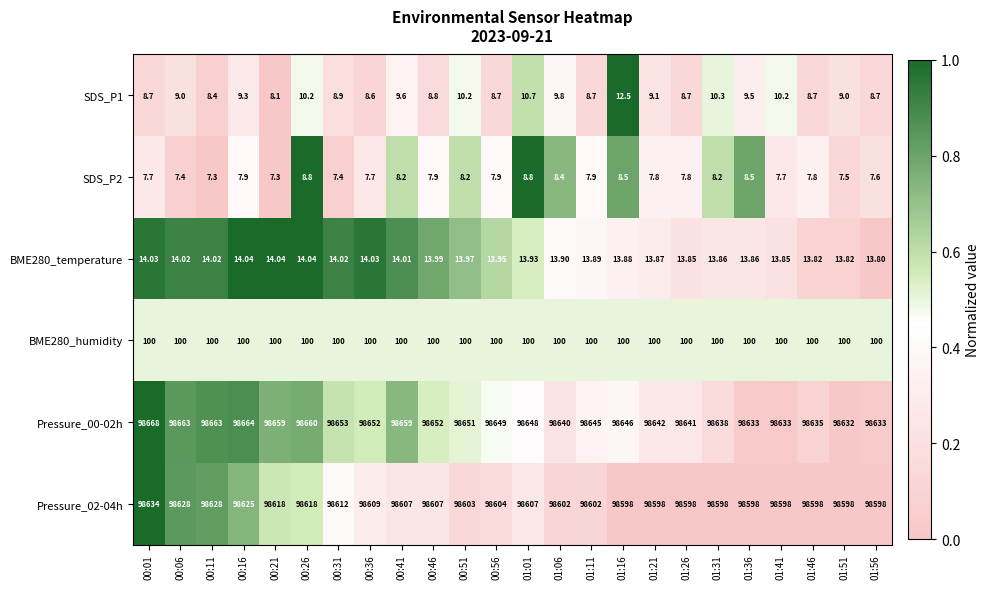

What is the total value across all series at 01:11?

197377.5